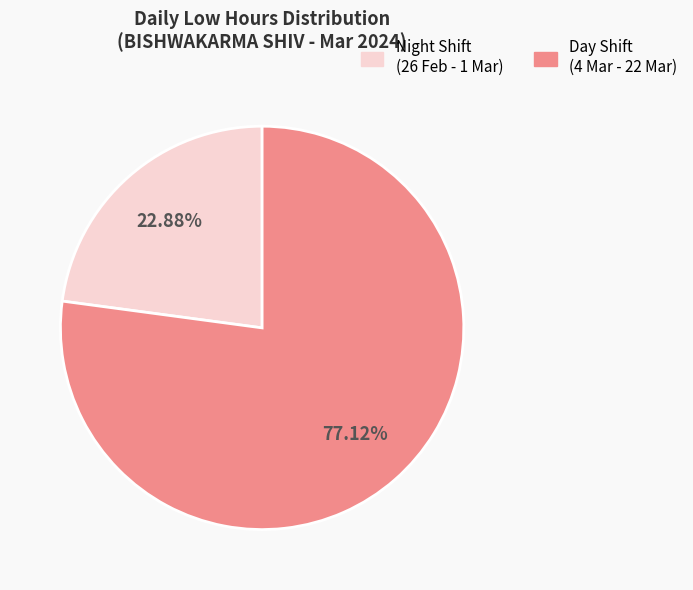

Does any single category account for the majority?

Yes